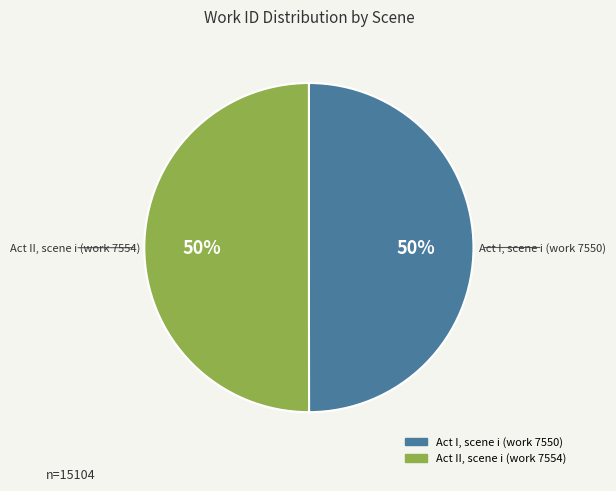

To the nearest percent, what is the average slice percentage?

50%